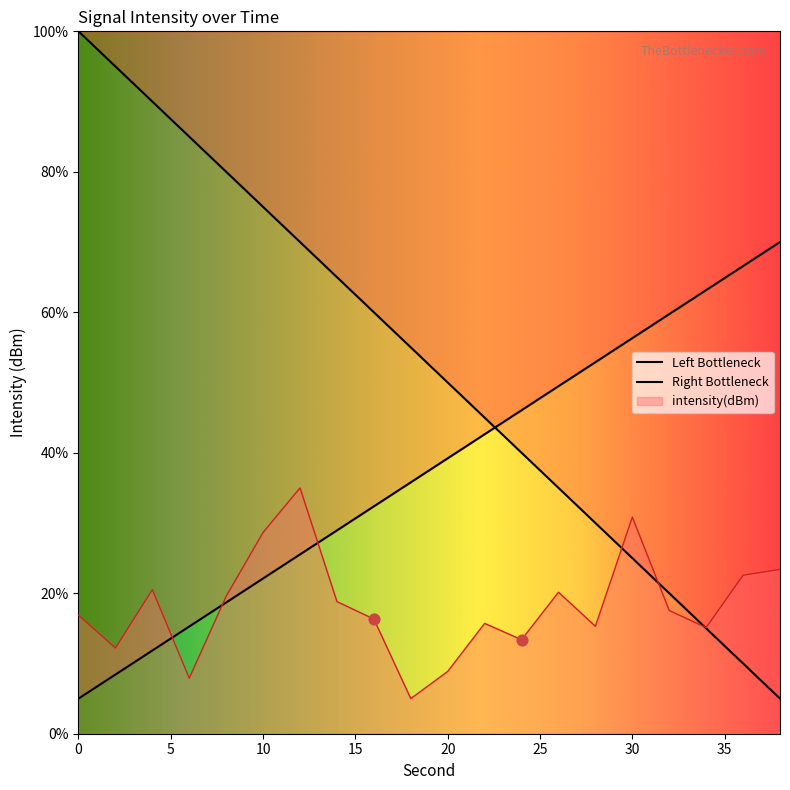

What is the ratio of the value at 12 to the value at 0?

2.1